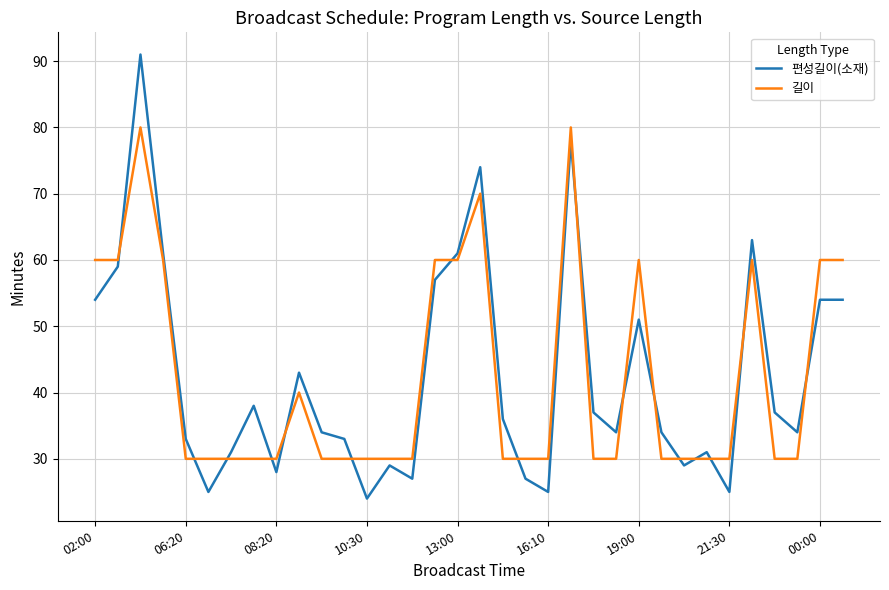

Count the 길이 values in the range 30 to 60.

31